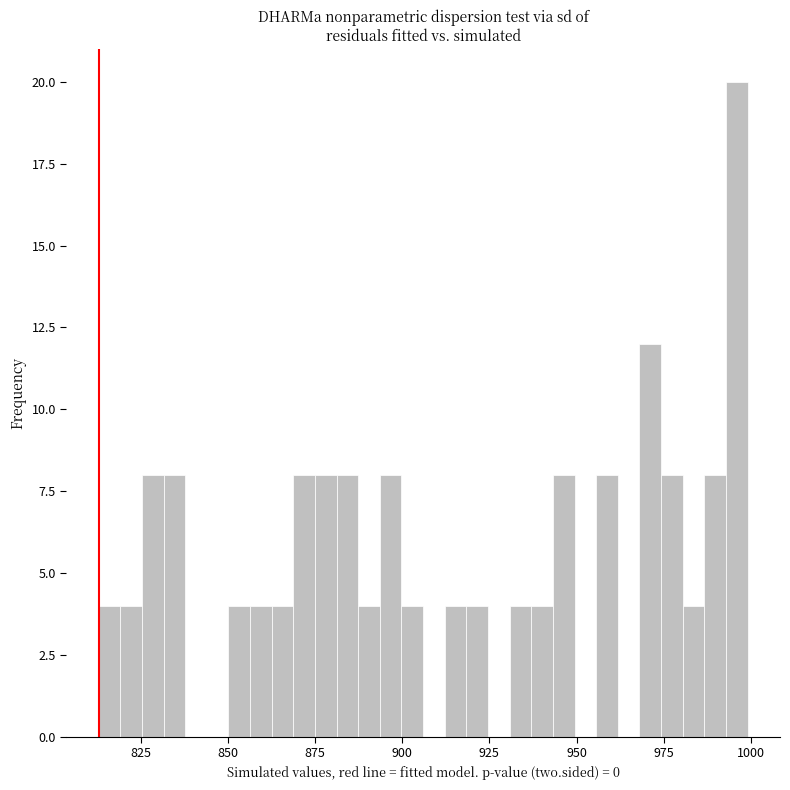

Read against the x-axis, roughly where is the centre of the tallest bar?

995